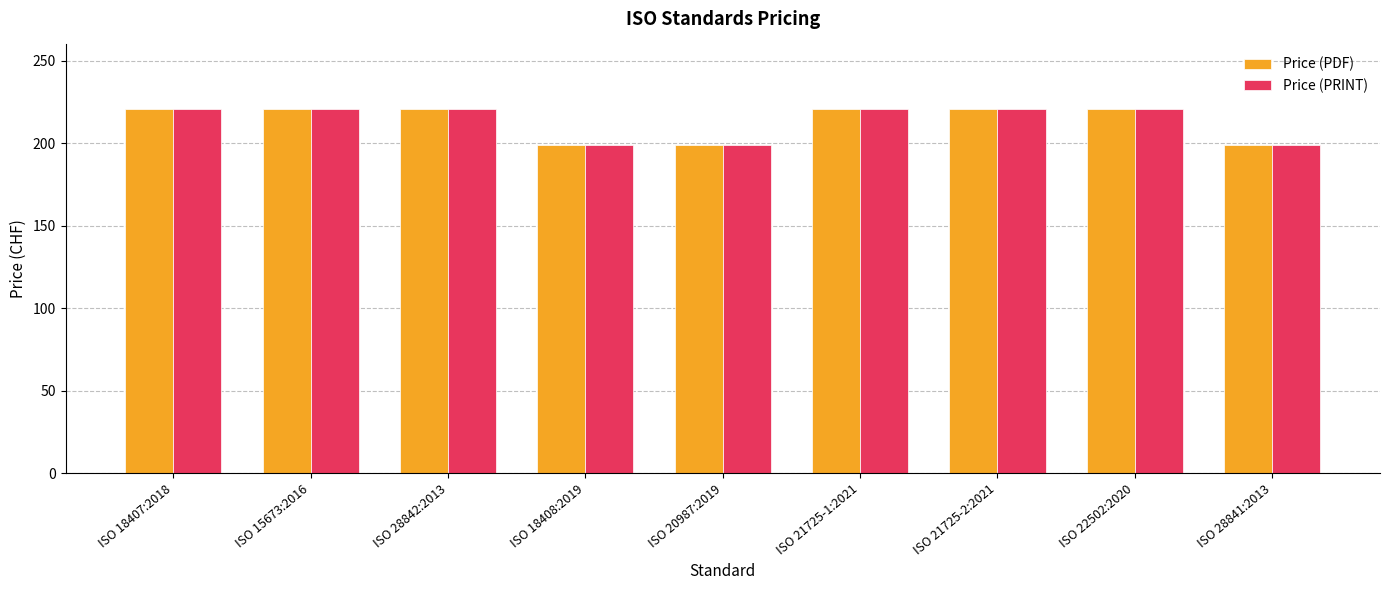

What is the sum of the Price (PDF) values at ISO 15673:2016 and ISO 18407:2018?

442